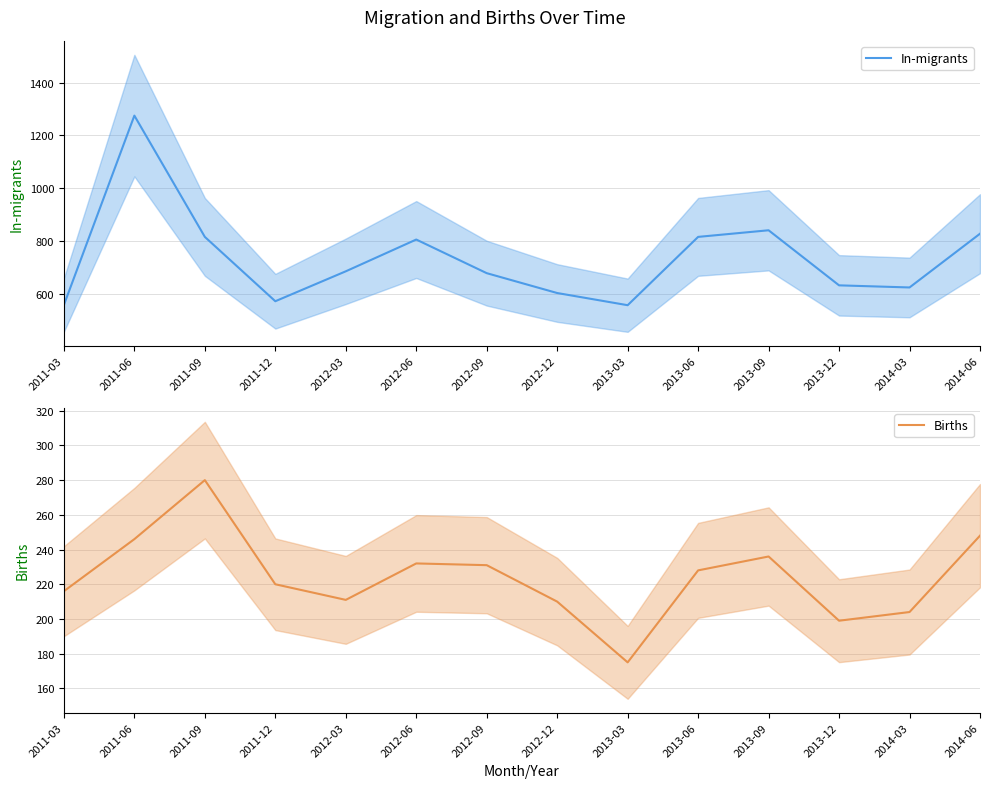

What is the label of the 9th point from the left?

2013-03